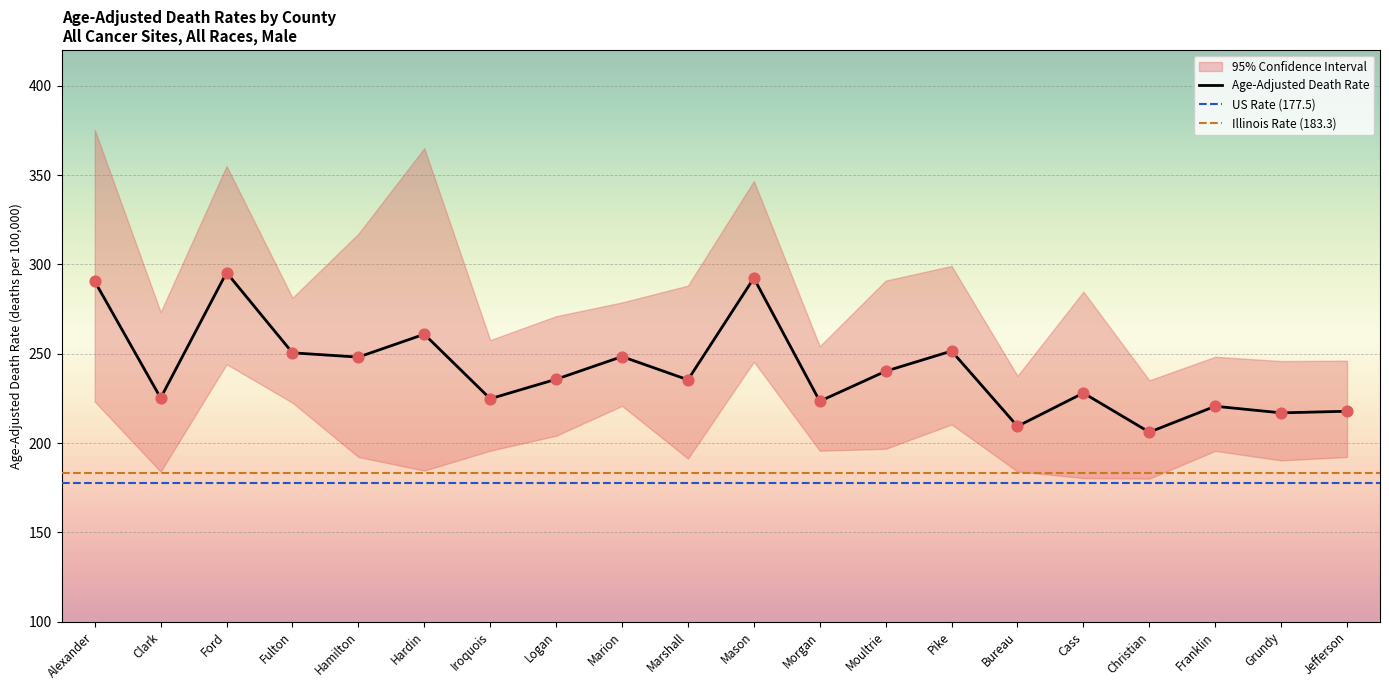

Which series reaches the maximum Y coordinate?

Upper 95% CI